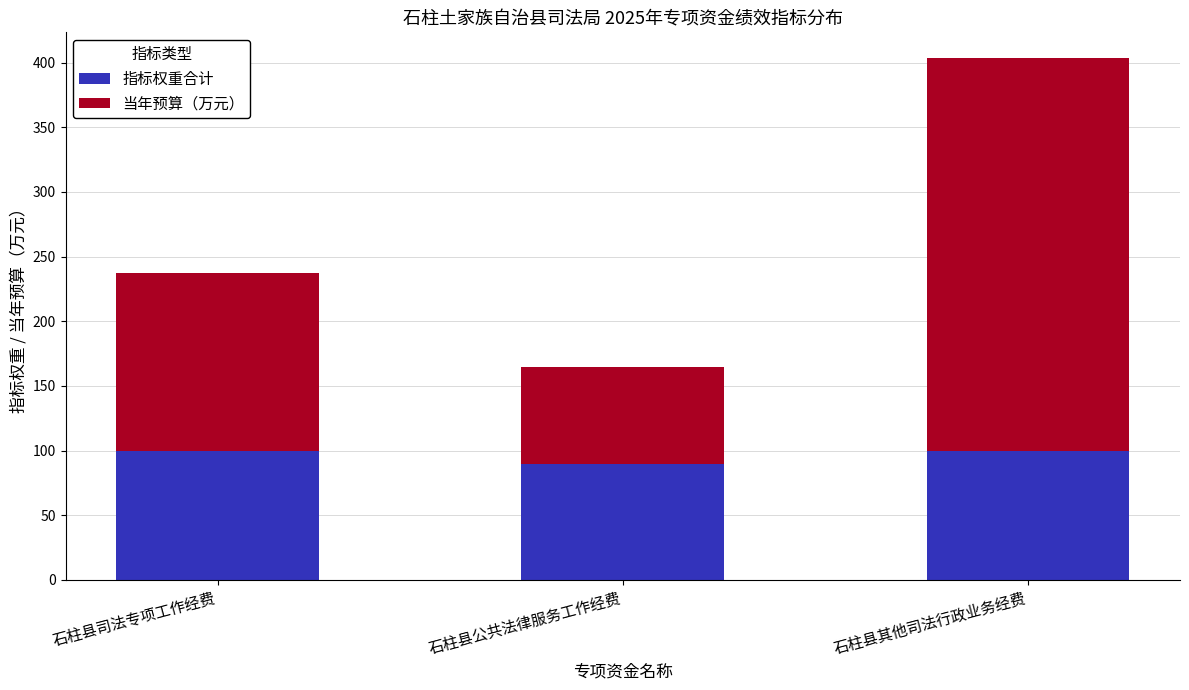

At which label does 指标权重合计 reach its minimum?

石柱县公共法律服务工作经费